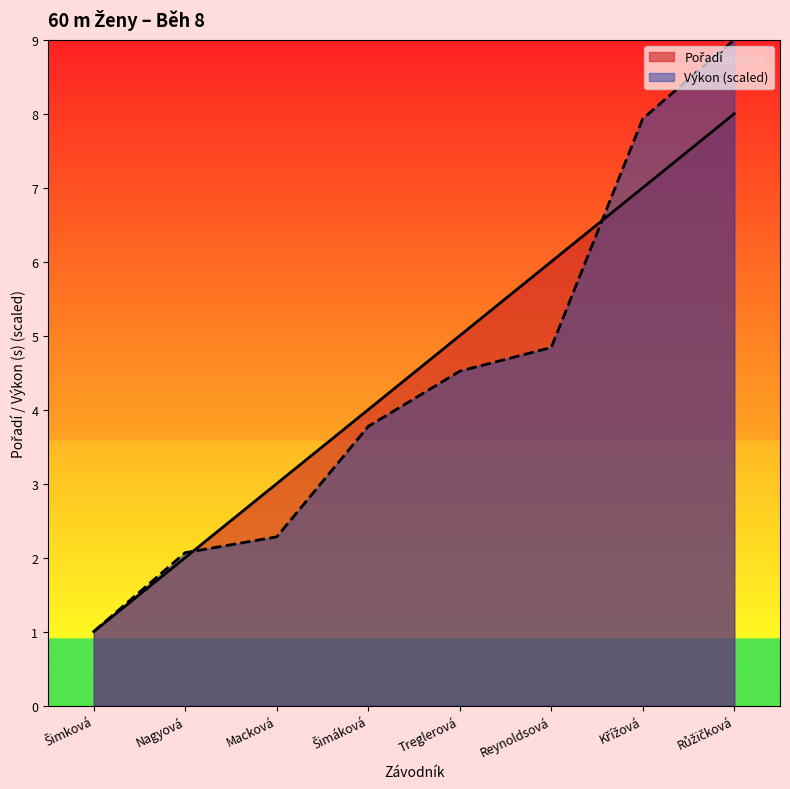

How many lines are shown in the chart?

2